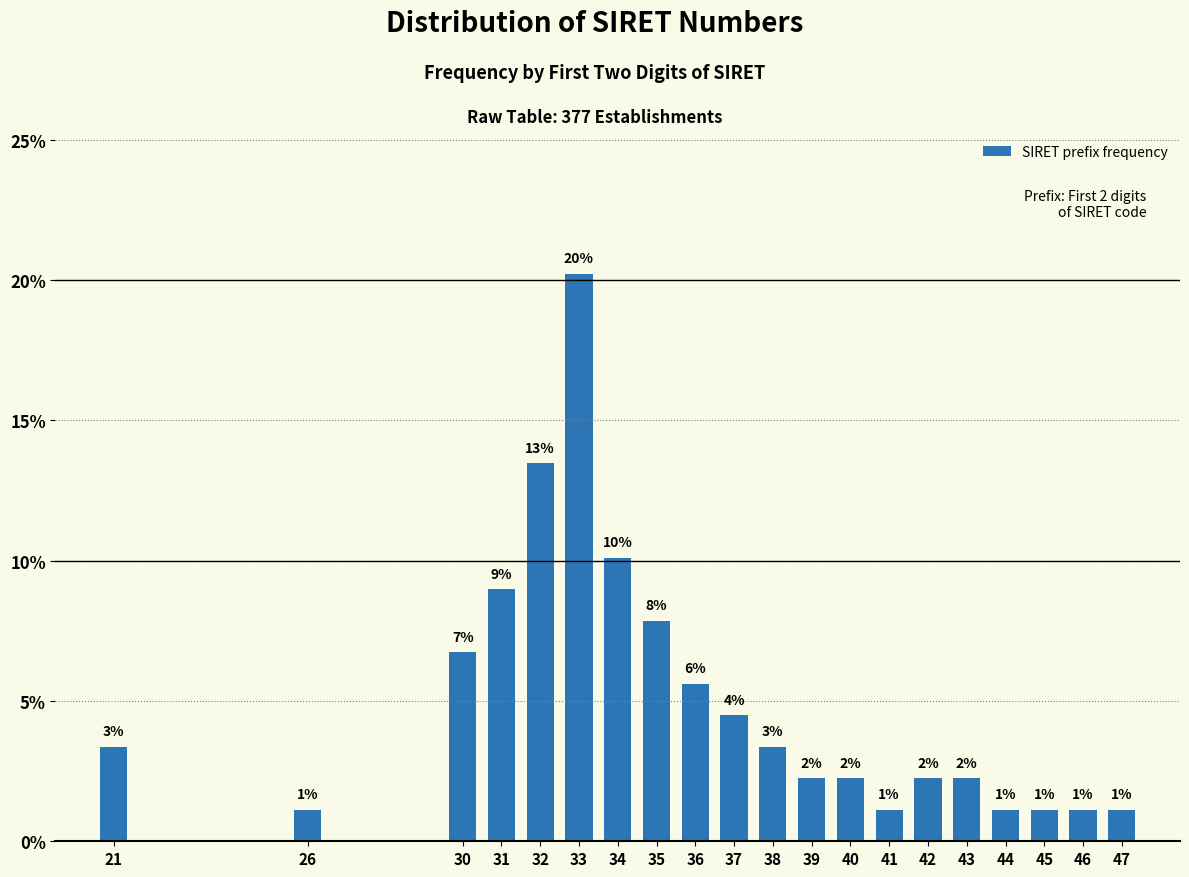

How many bars are there in total?

20